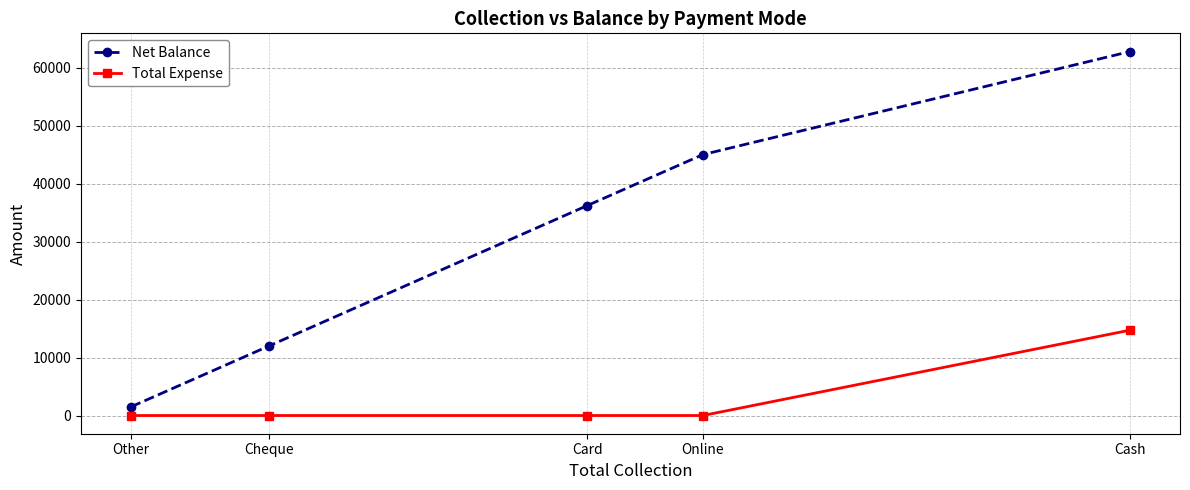

List the series in order of their overall mean, lowest first.

Total Expense, Net Balance